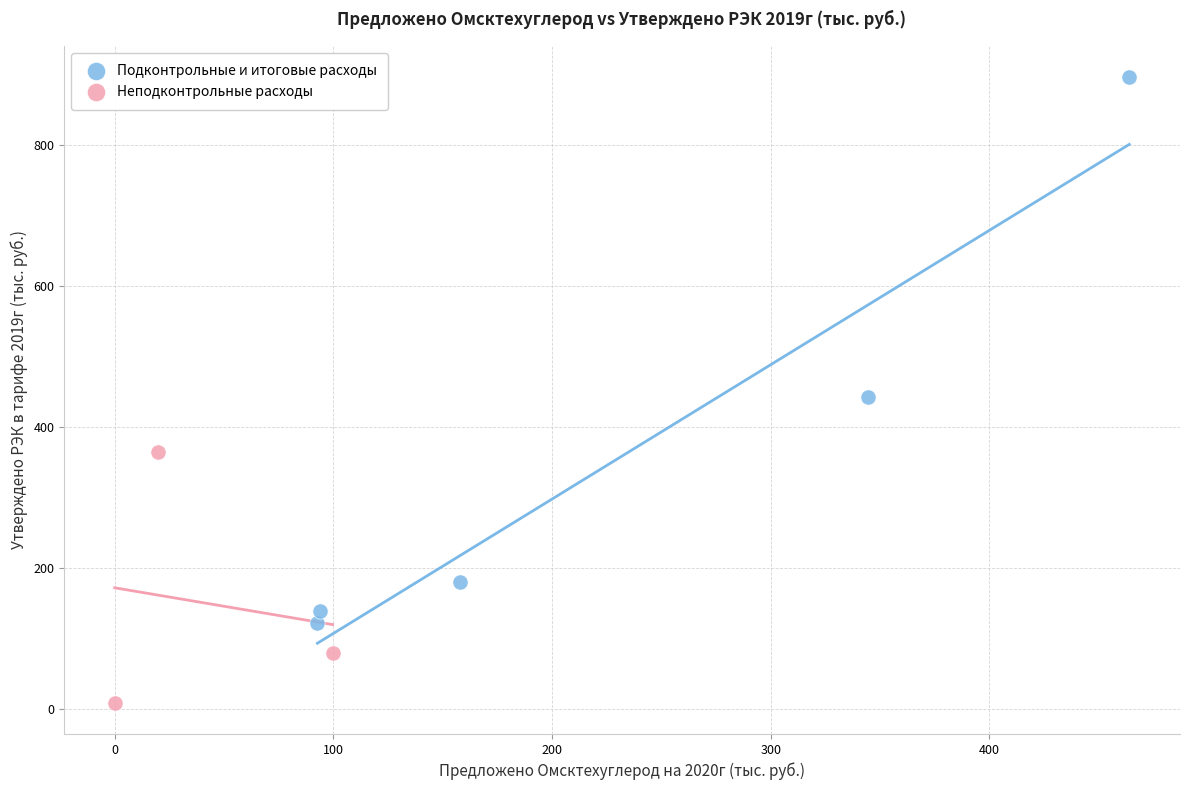

Which series reaches the maximum Y coordinate?

Подконтрольные и итоговые расходы